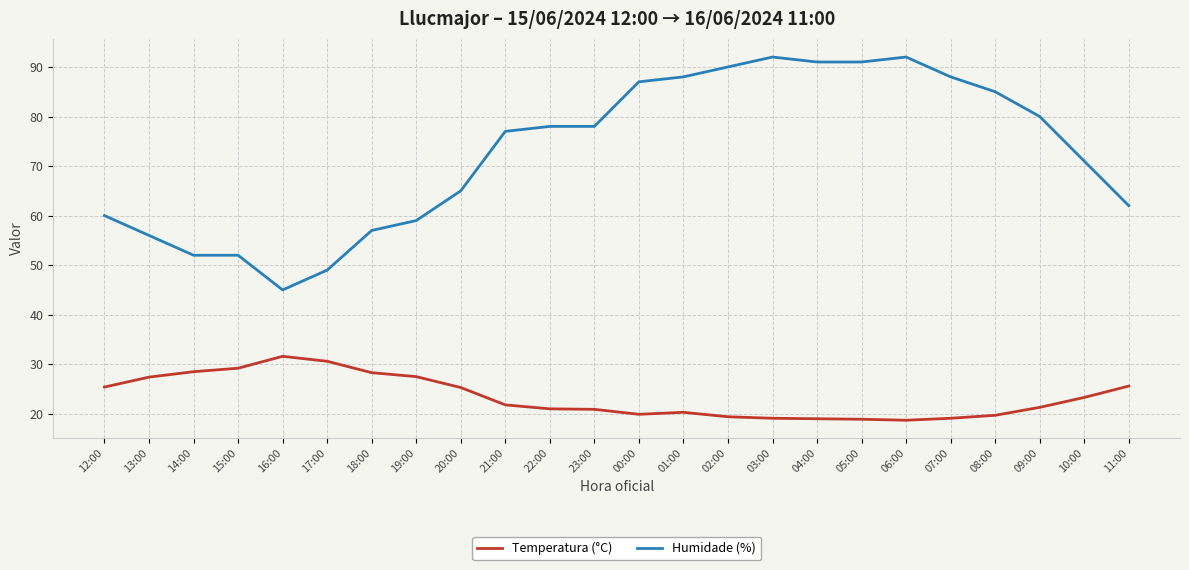

What position from the left is 10:00?

23